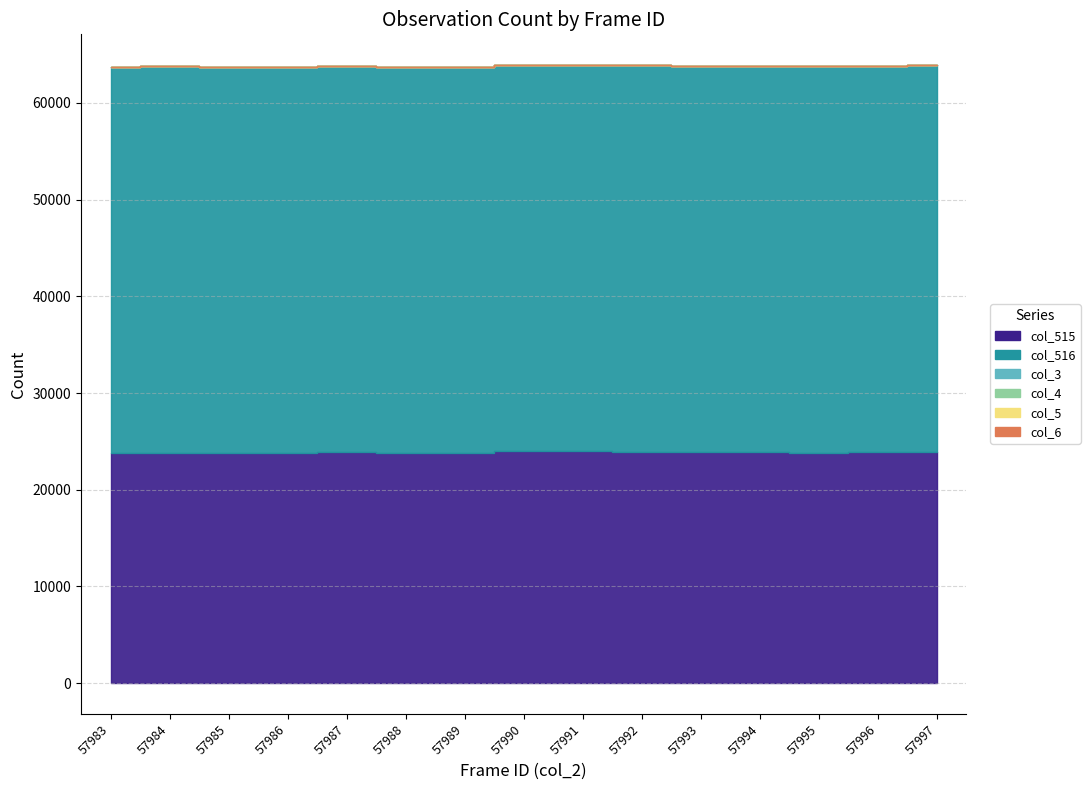

What is the maximum value shown in the chart?

40011